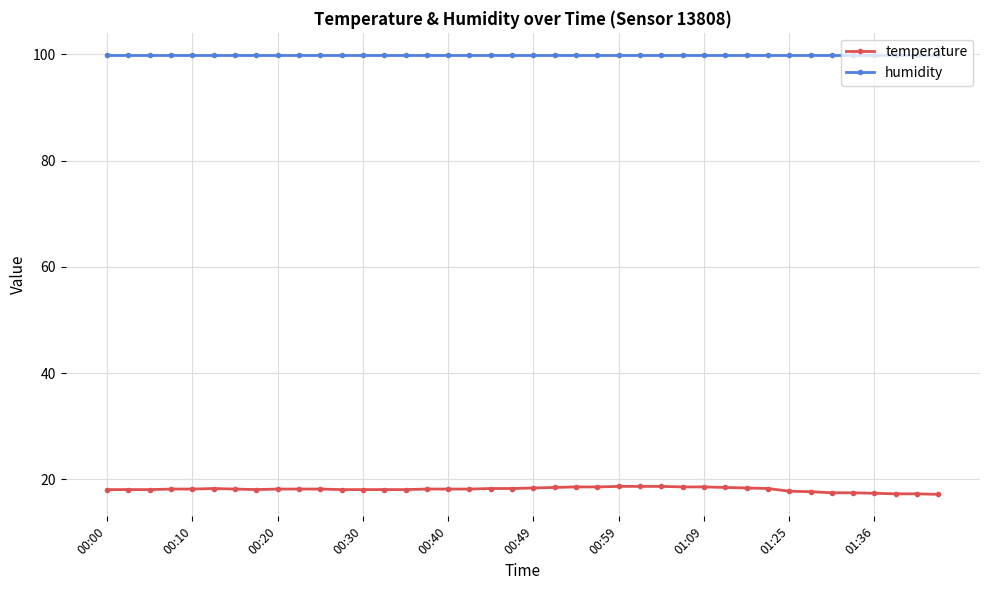

What is the value of the temperature point at the 11th from the left?

18.2